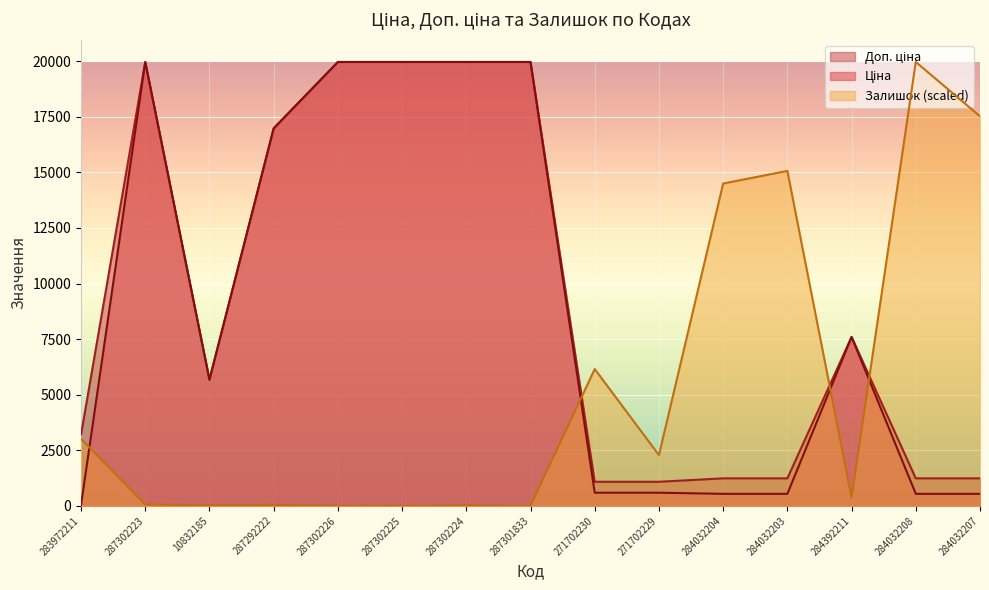

What is the label of the 5th point from the left?

287302226